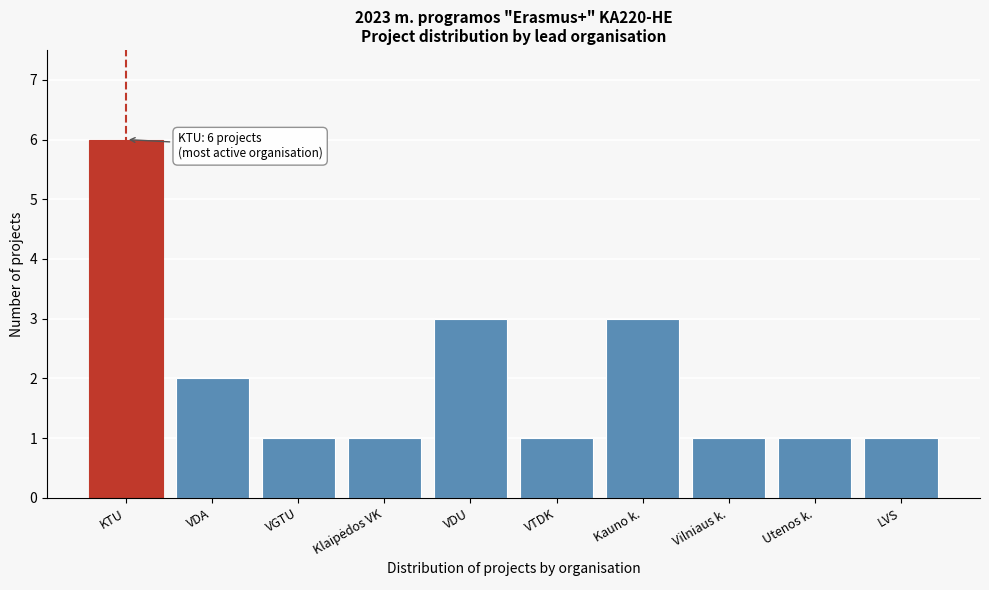

Reading right to left, list all the values displayed in this chart.

1	1	1	3	1	3	1	1	2	6